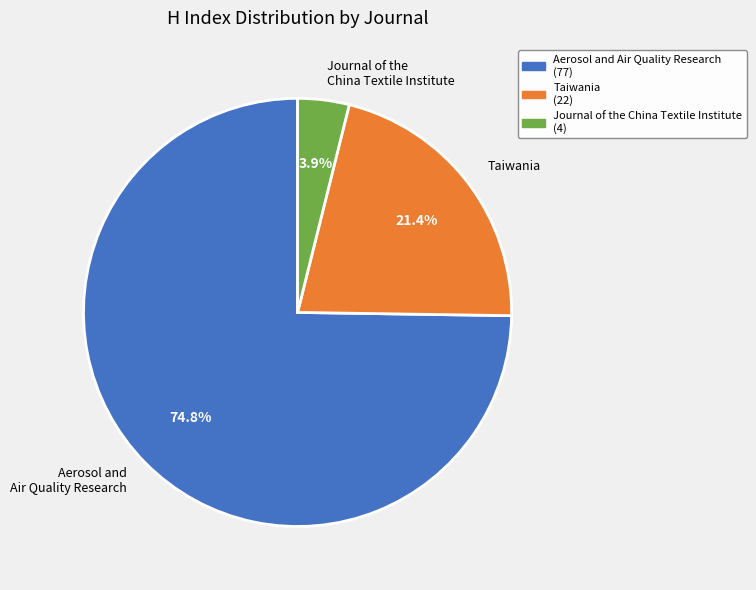

Is there a majority slice in this chart?

Yes